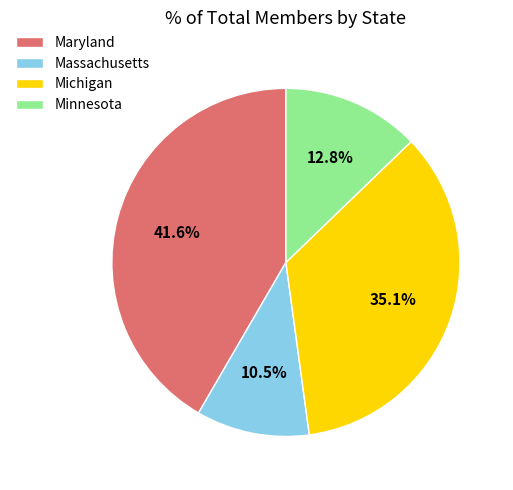

Which has a higher value, Maryland or Massachusetts?

Maryland